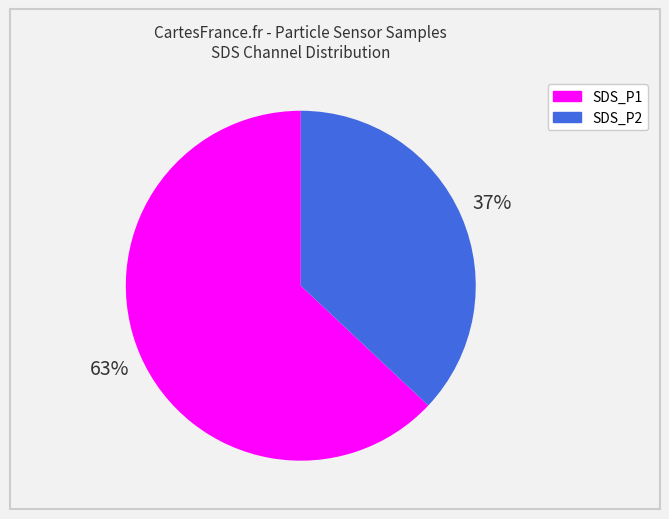

Is there a majority slice in this chart?

Yes